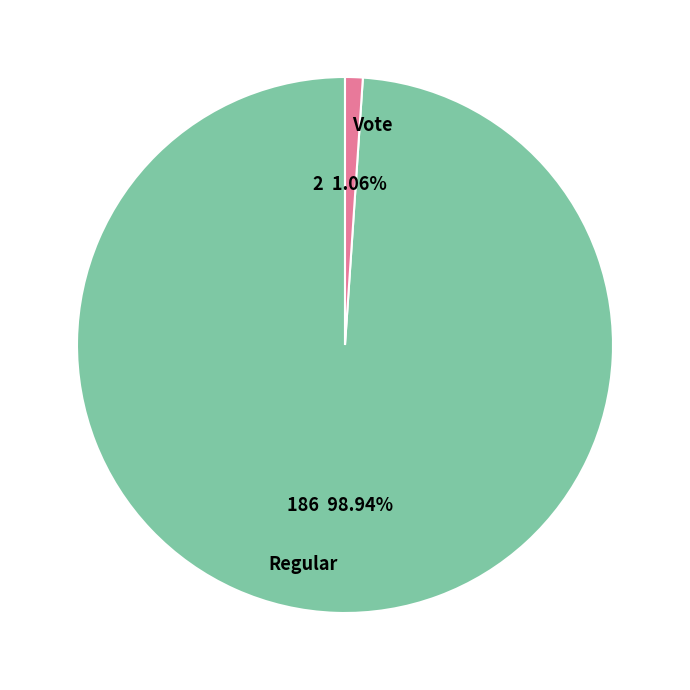

Between Vote and Regular, which is larger?

Regular